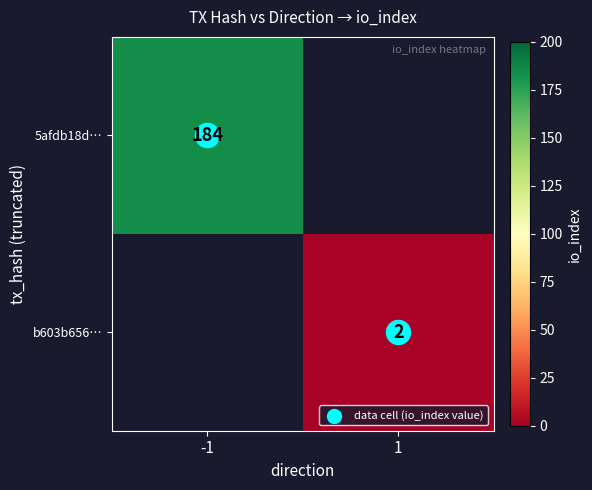

At which category does the chart reach its minimum across all series?

1